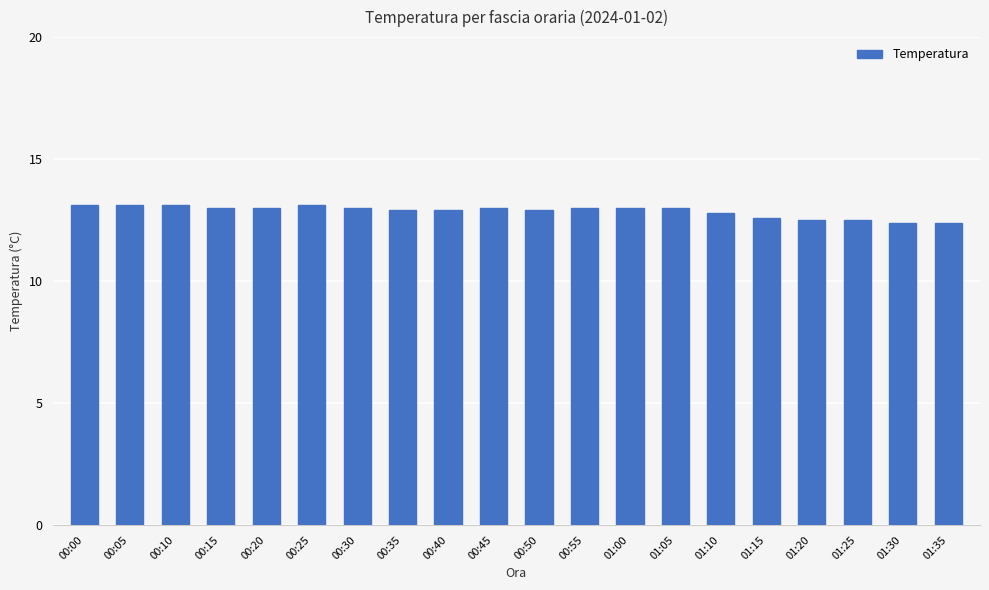

Count the number of data series in this chart.

1